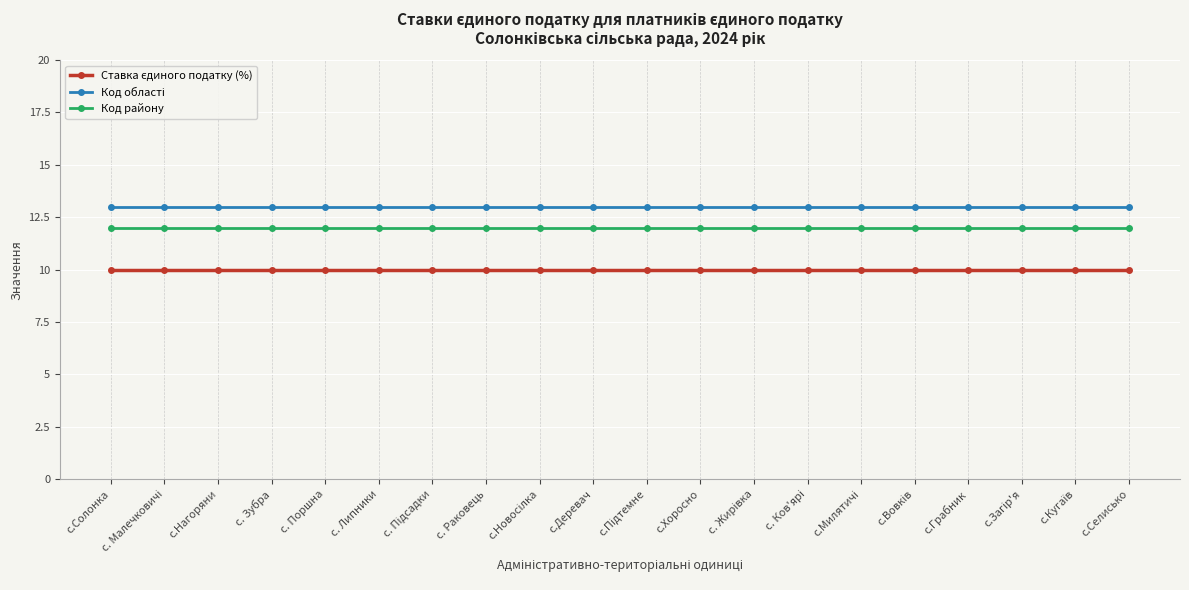

What position from the right is с.Нагоряни?

18